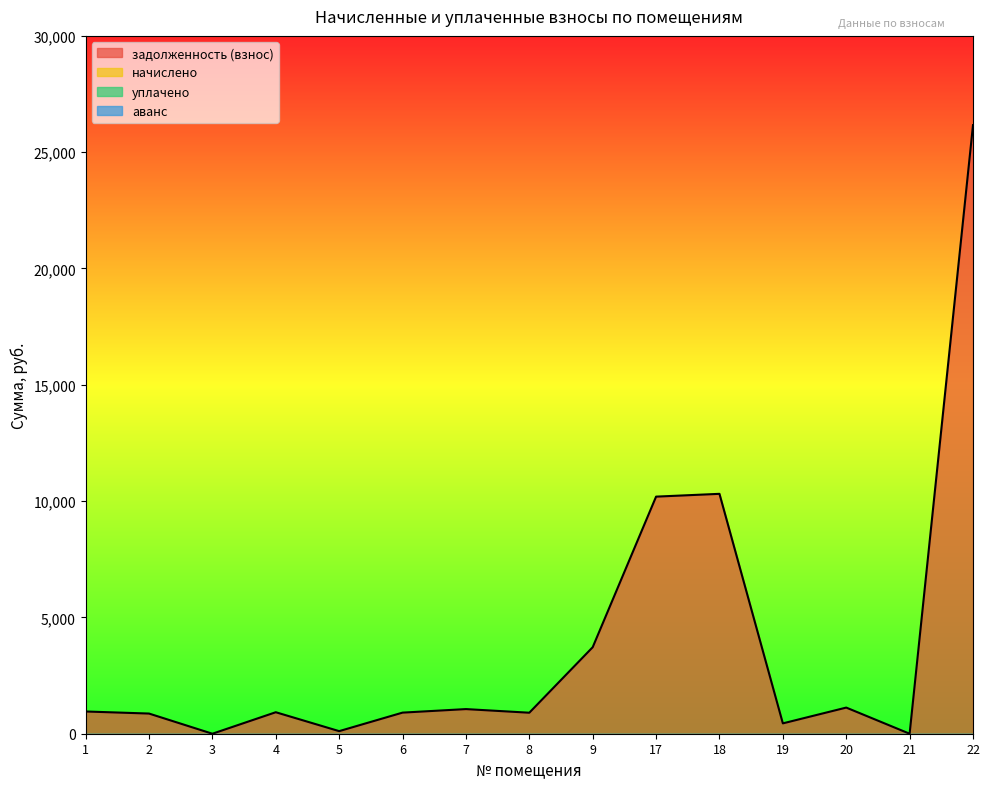

Which series has the largest total across all categories?

задолженность (взнос)